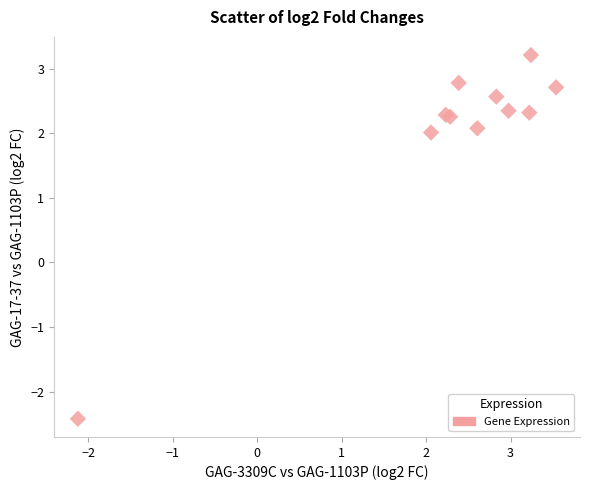

What Y value in the scatter plot is closest to 0?

2.0